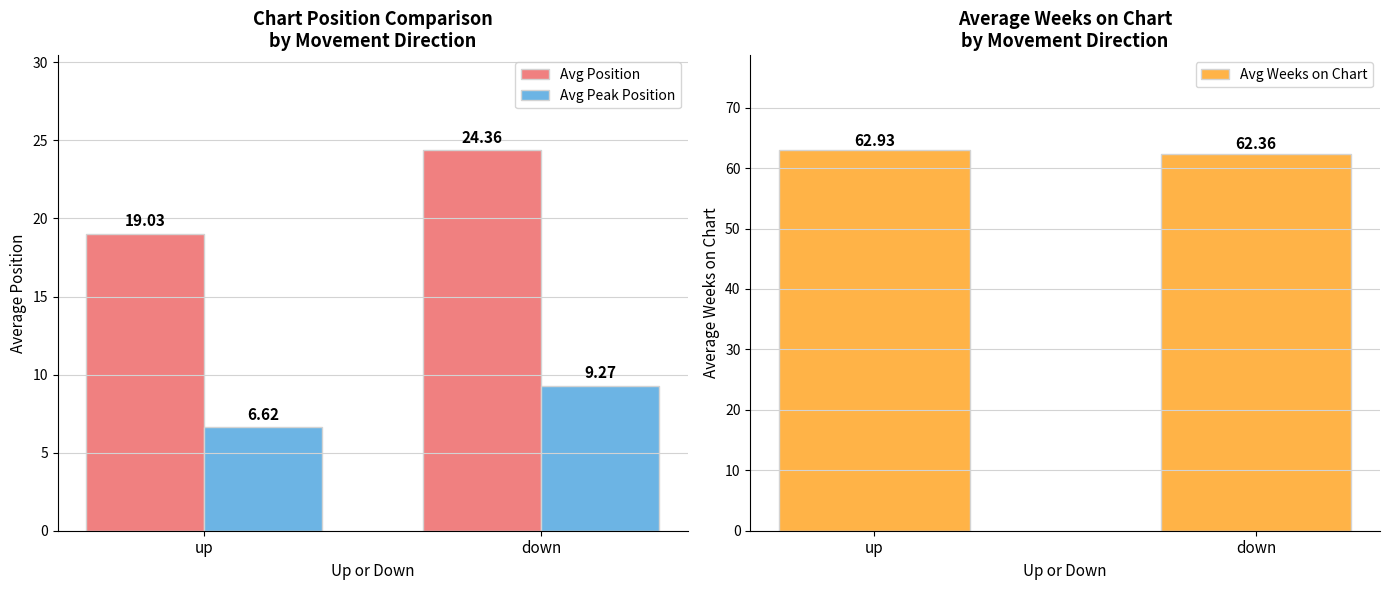

What is the spread (max minus min) of values at down?

53.1